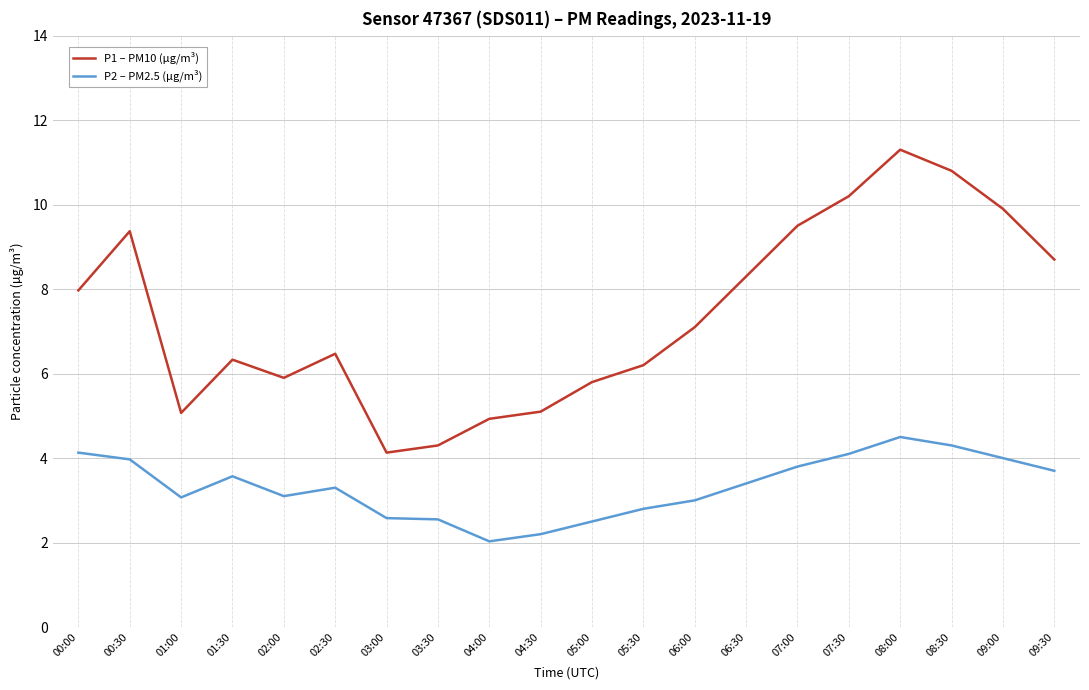

At which label is P1 – PM10 (µg/m³) closest to 7?

06:00